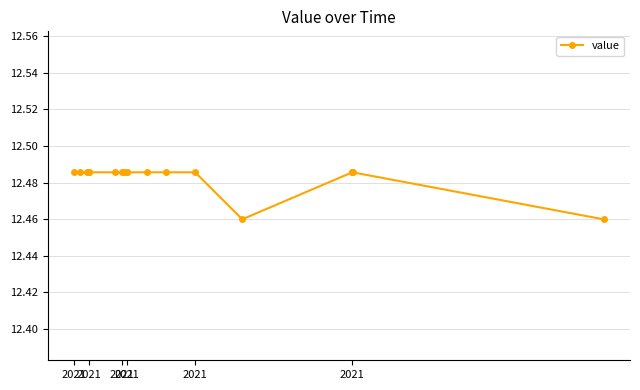

Count the values in the range 12 to 13.

18